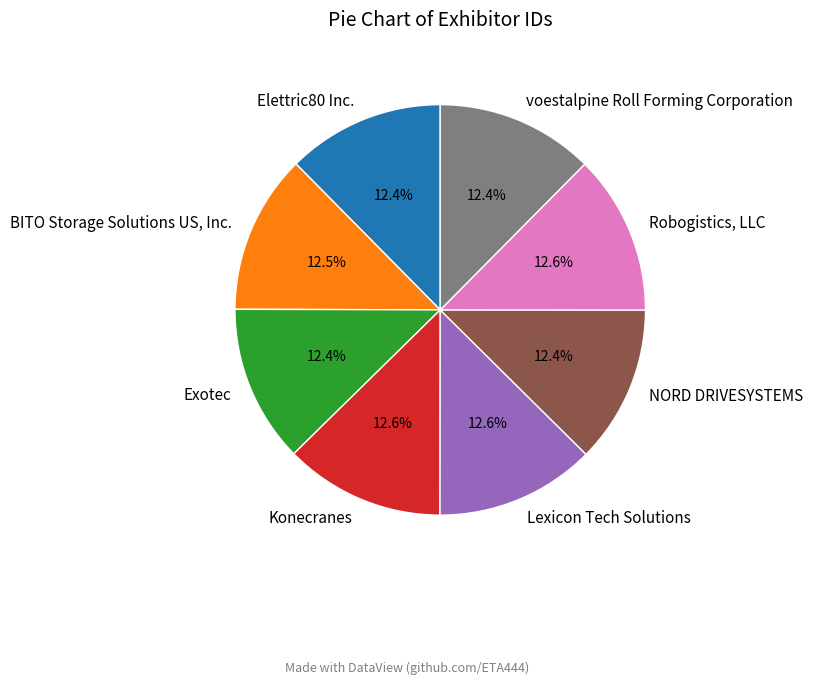

What percentage do Elettric80 Inc. and Lexicon Tech Solutions together represent?

25.0%